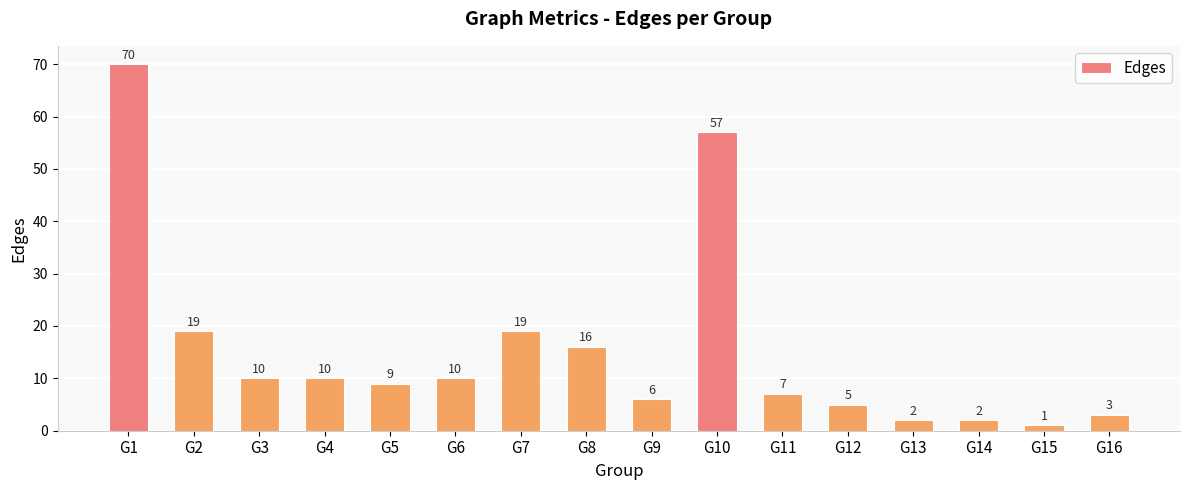

What is the change in value from G3 to G15?

-9